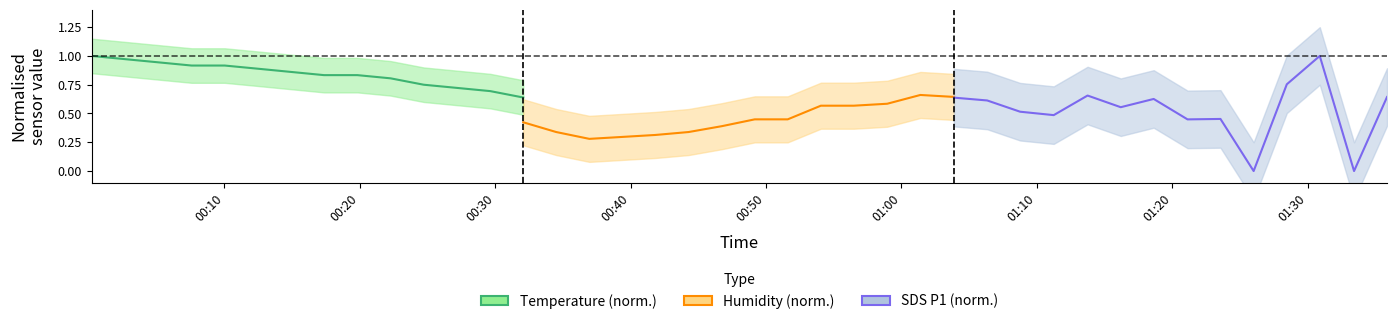

Count the SDS P1 (norm.) values in the range 0 to 1.

14